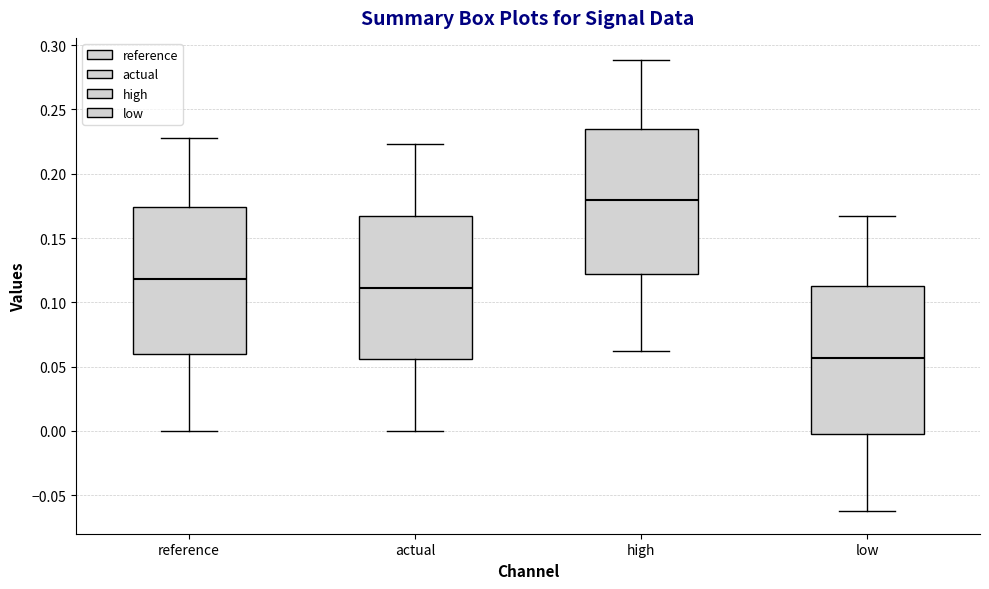

Reading left to right, transcribe this box plot: for each box, give where its median line is, the range the box spans, and where its two whiskers end, as read against the y-axis. The values are not printed on the chart, so give them approximately, as read against the axis.

reference: median 0.120, box 0.060 to 0.175, whiskers 0.000 to 0.230
actual: median 0.110, box 0.055 to 0.165, whiskers 0.000 to 0.225
high: median 0.180, box 0.120 to 0.235, whiskers 0.060 to 0.290
low: median 0.055, box 0.000 to 0.115, whiskers -0.060 to 0.165